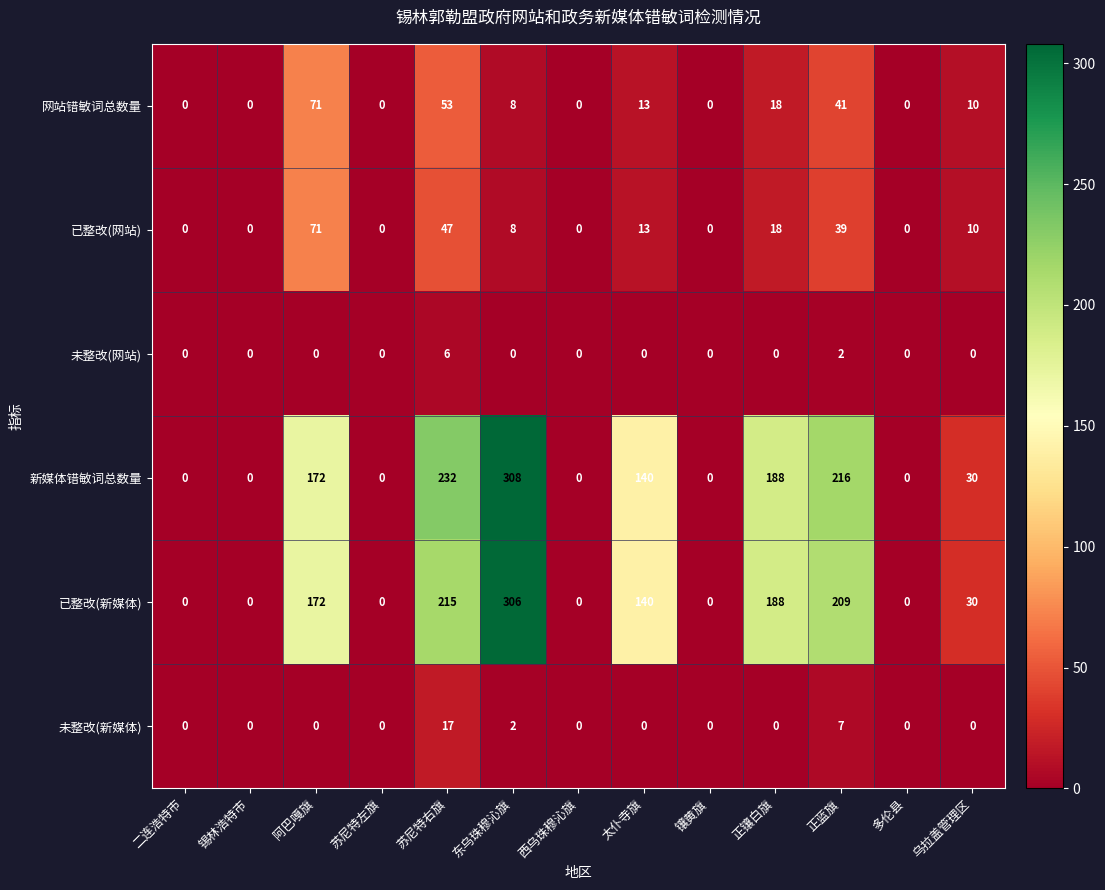

At which category is the sum across all series the highest?

东乌珠穆沁旗